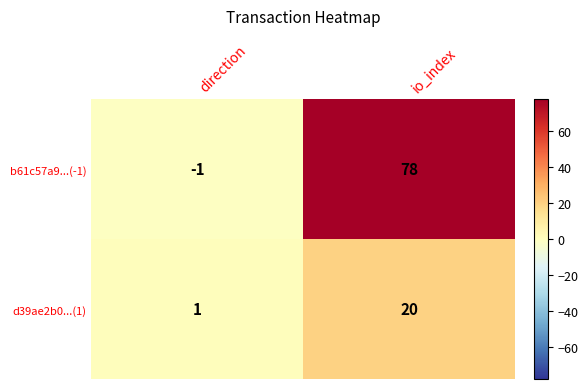

List the series in order of their overall mean, highest first.

b61c57a9...(-1), d39ae2b0...(1)